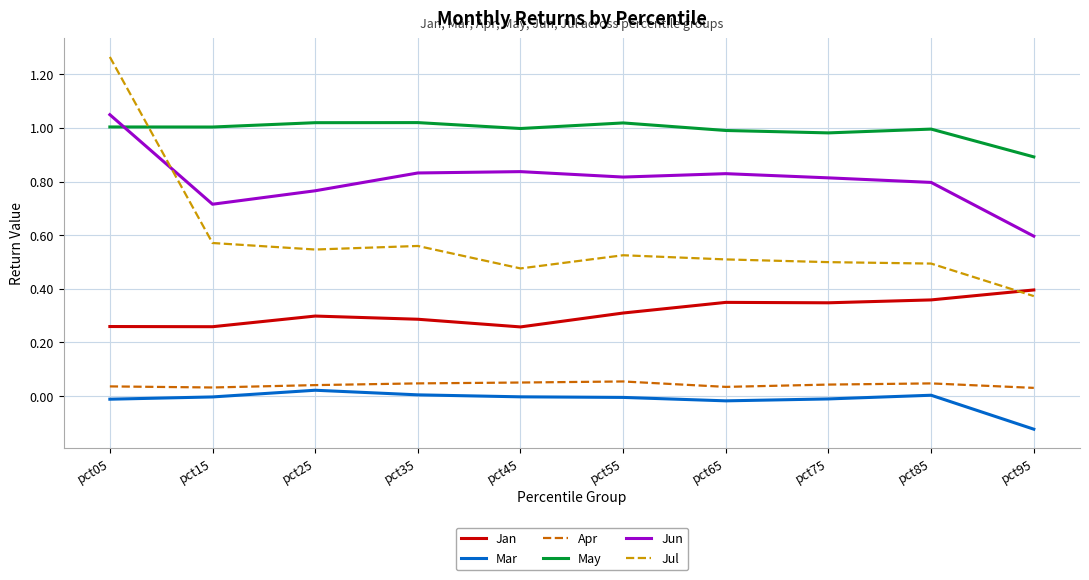

True or false: Jul has a value of 0.6 at pct45.

False